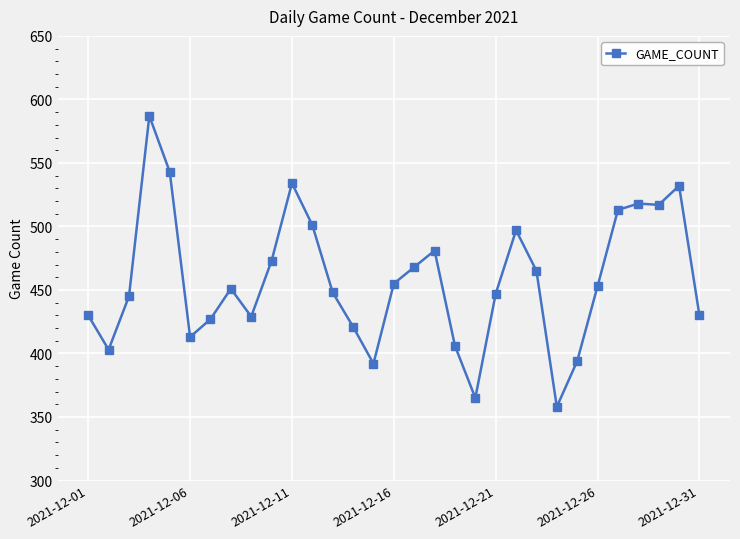

How many series are shown in this chart?

1